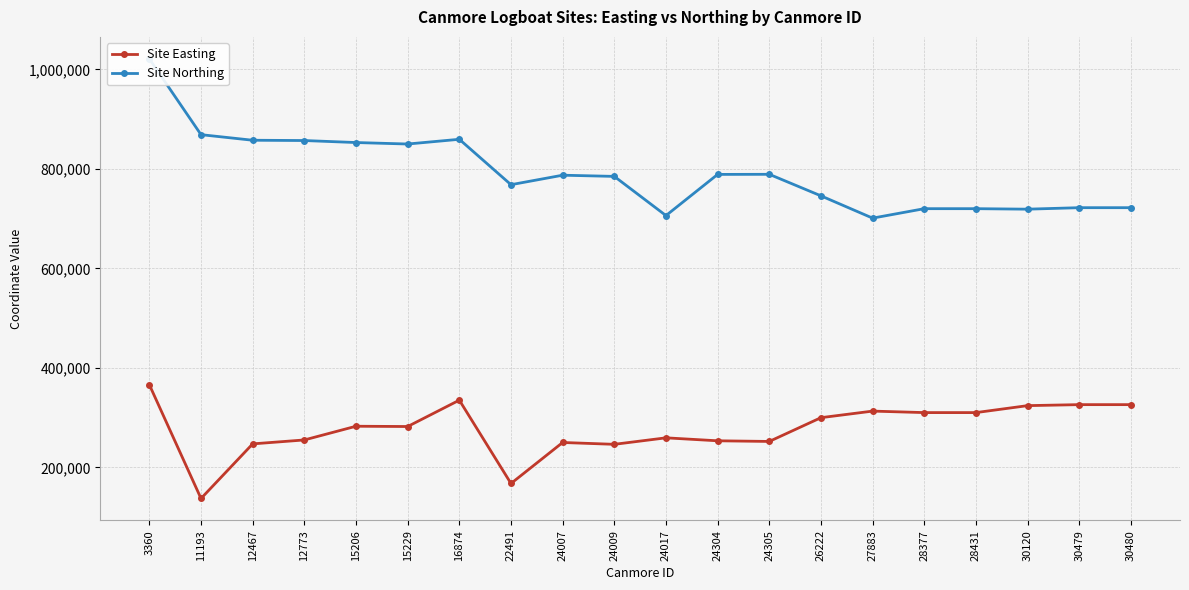

Reading right to left, what are all the values shown in this chart?

Site Easting: 30480=326000	30479=326000	30120=324000	28431=310000	28377=310000	27883=313000	26222=299800	24305=252000	24304=253300	24017=259266	24009=246200	24007=249900	22491=167450	16874=335000	15229=282000	15206=282571	12773=255000	12467=247100	11193=137300	3360=366000
Site Northing: 30480=722000	30479=722000	30120=719000	28431=720000	28377=720000	27883=701000	26222=745800	24305=789100	24304=788900	24017=706151	24009=784900	24007=787300	22491=768220	16874=859500	15229=850000	15206=852976	12773=857000	12467=857590	11193=868800	3360=1021200